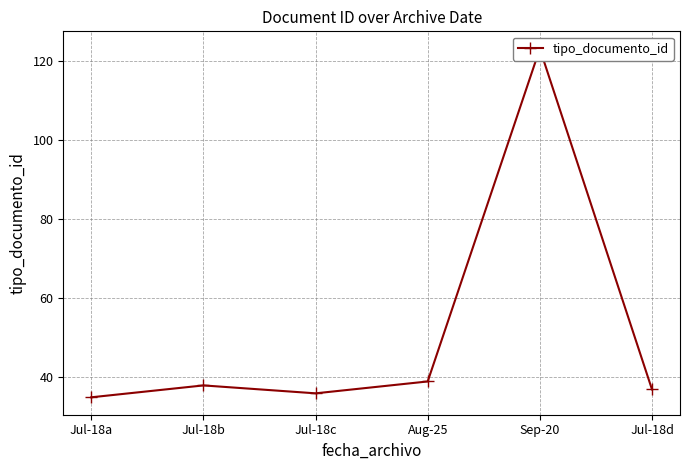

At which category does the data reach its first local valley?

Jul-18c